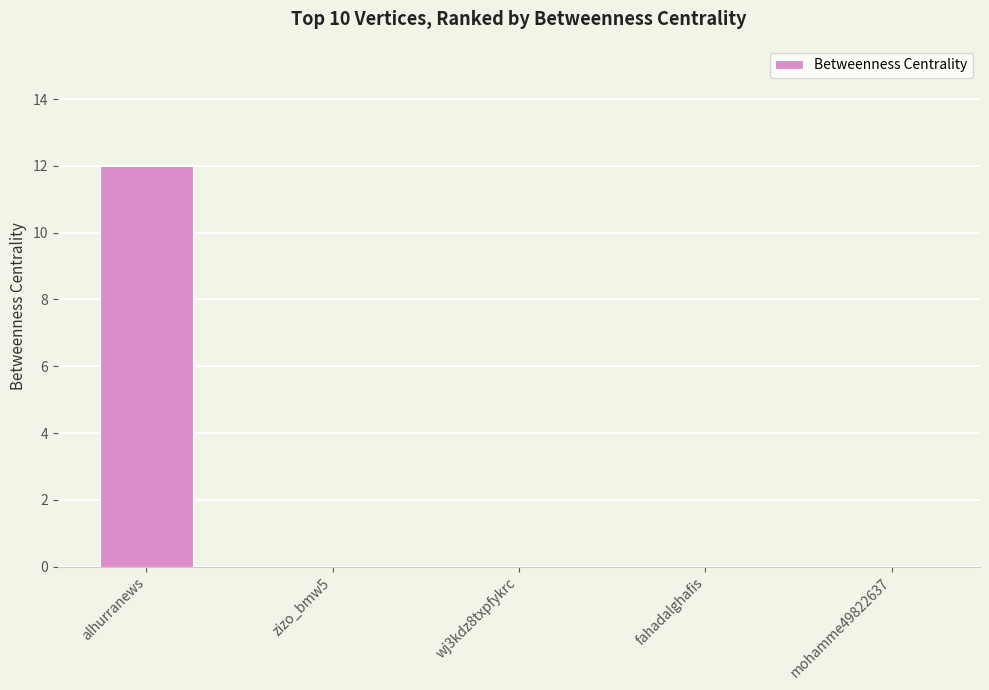

At which category does the chart reach its peak across all series?

alhurranews